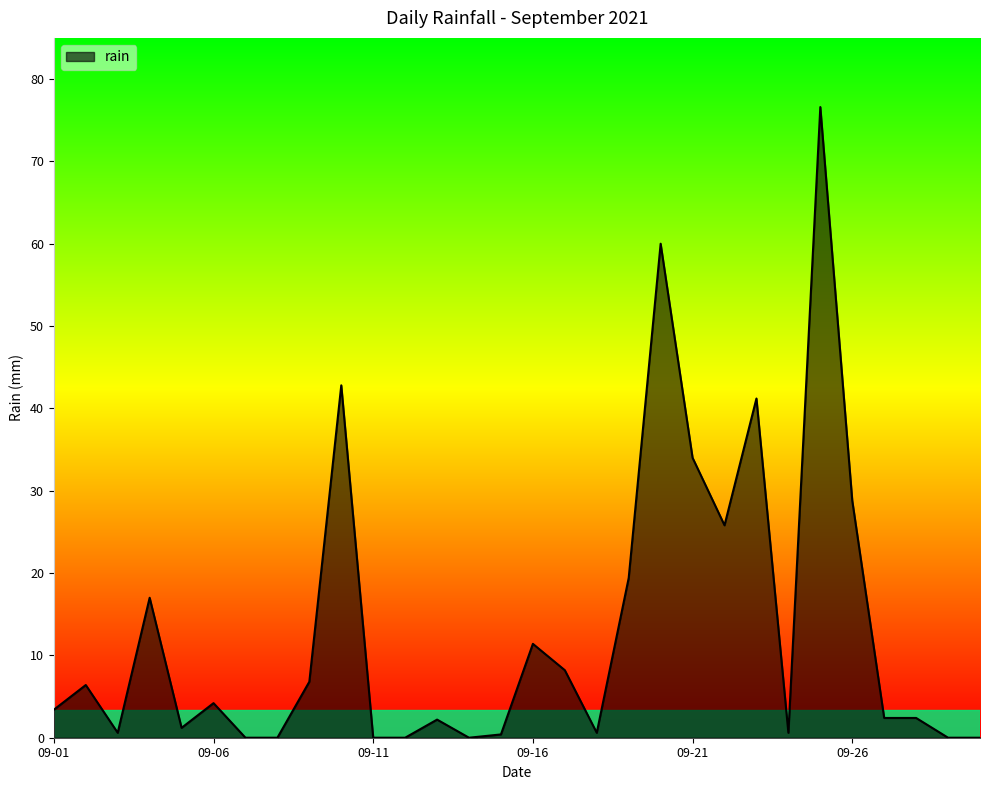

What is the difference between the maximum and minimum values?

76.6